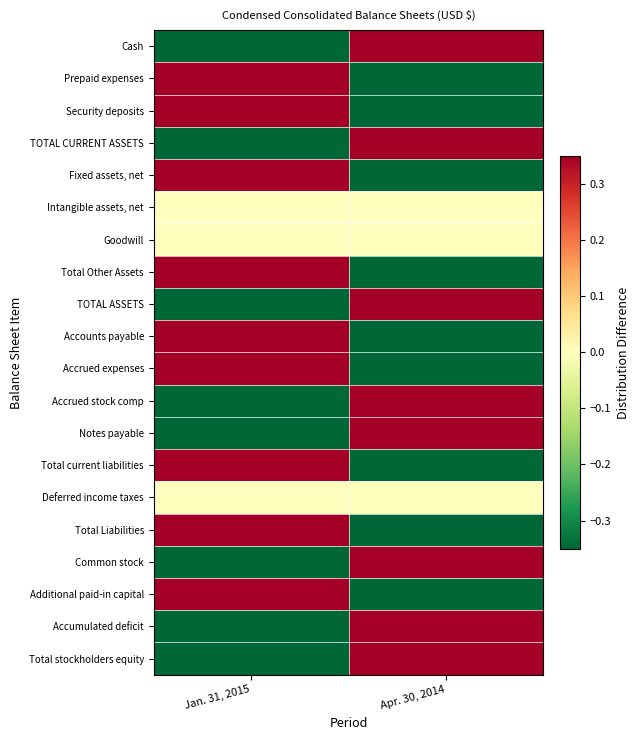

At which category is the sum across all series the highest?

Jan. 31, 2015